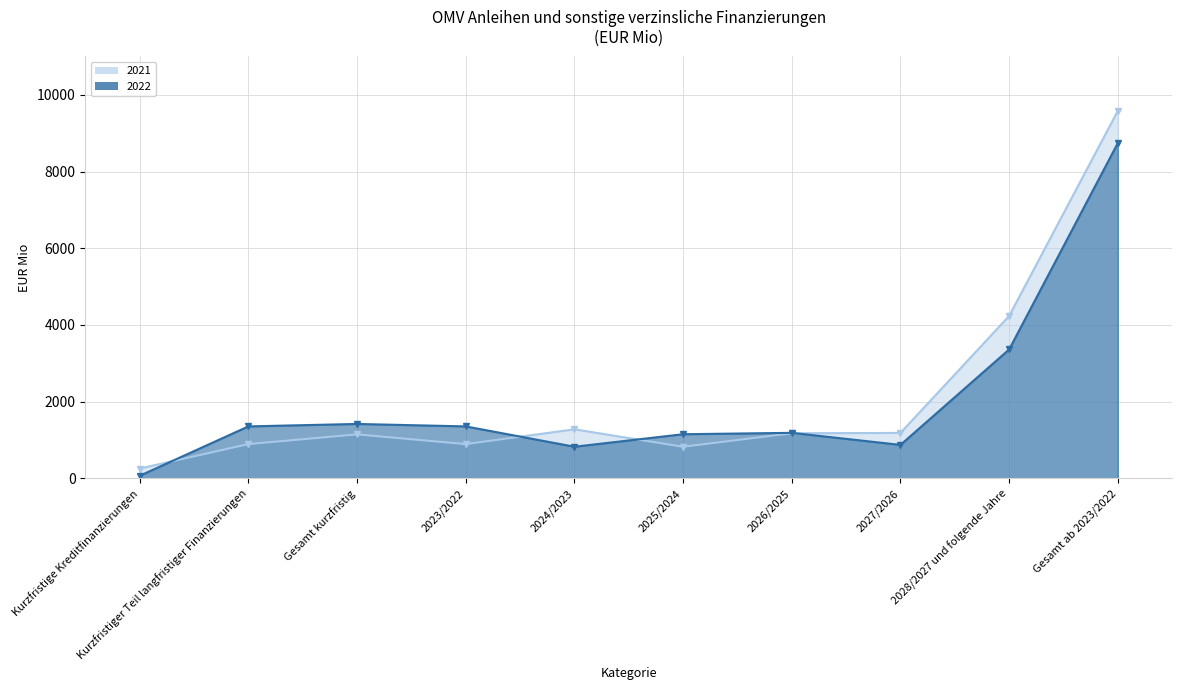

What is the sum of all 2021 (line) values?

21451